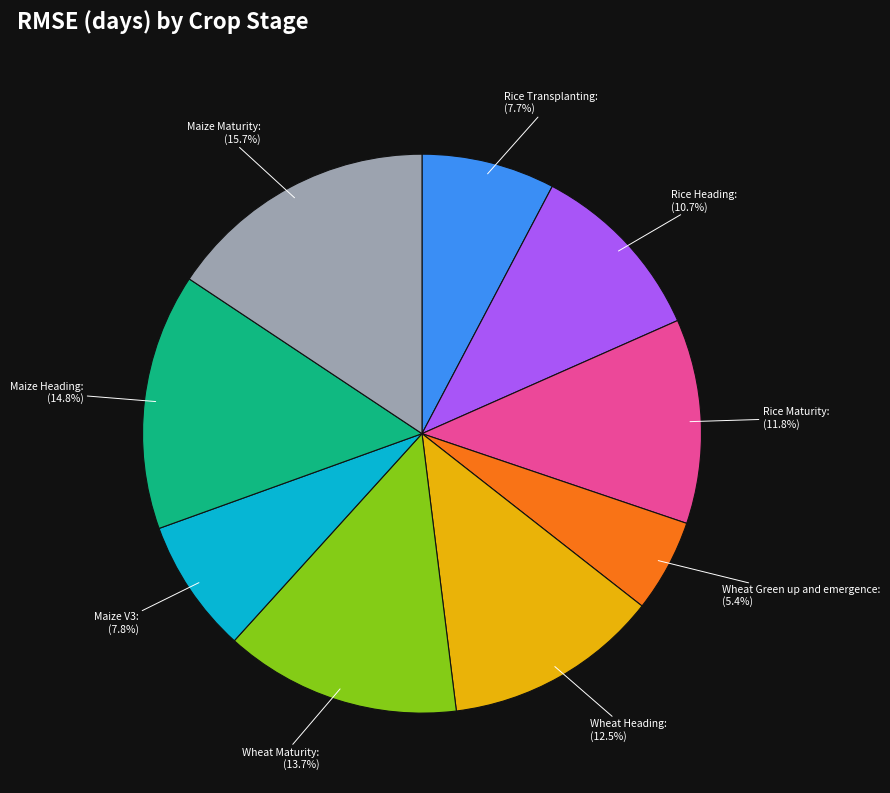

Is it true that Wheat Green up and emergence is 5% of the pie?

True